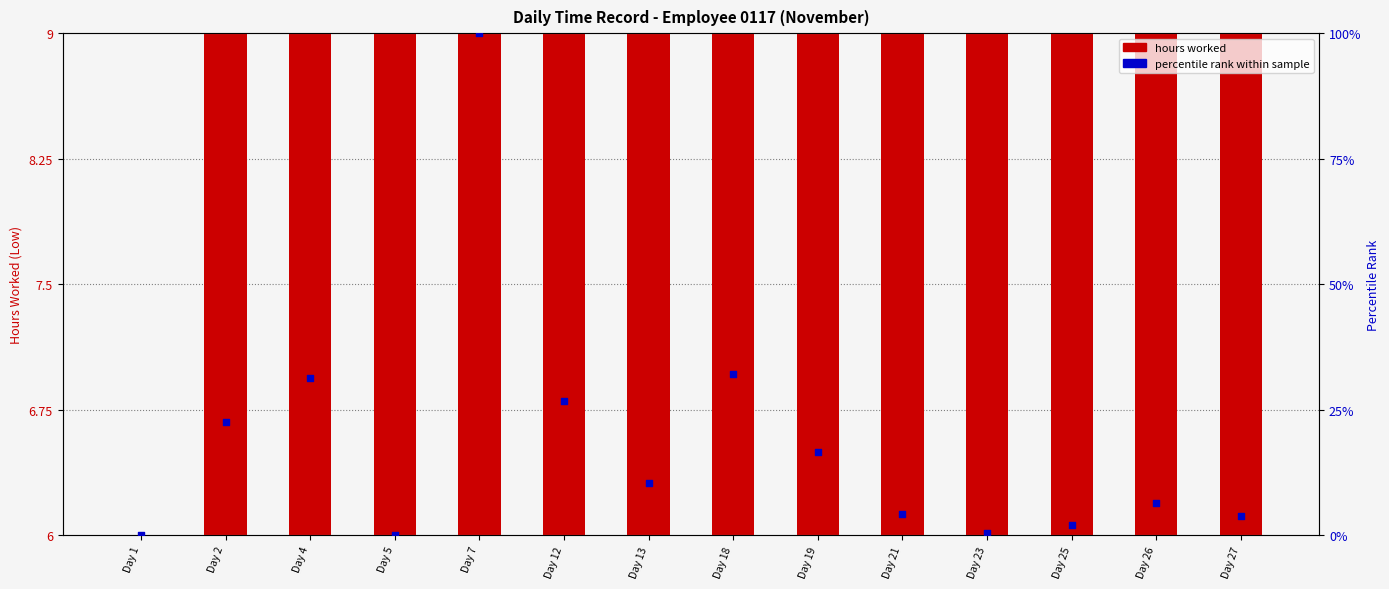

Which series contains the highest Y value?

percentile rank within sample